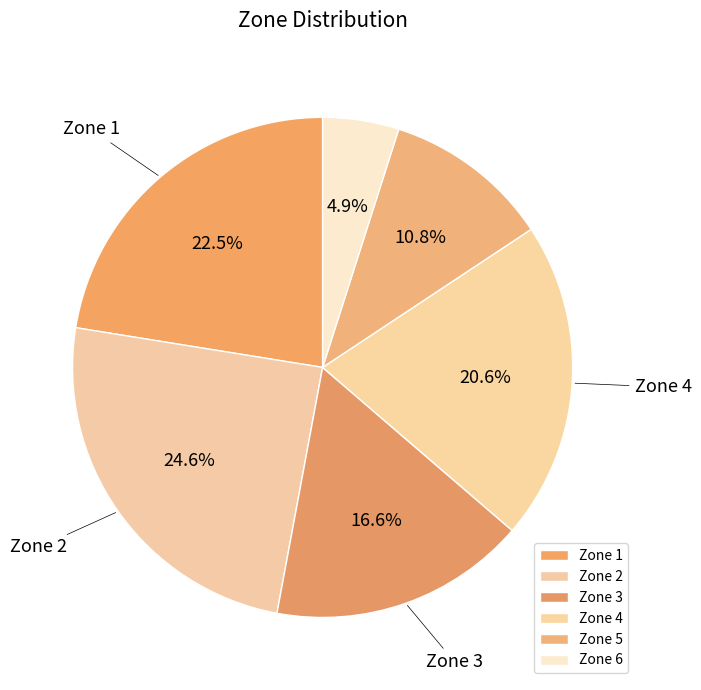

Which category has the smallest portion of the pie?

Zone 6